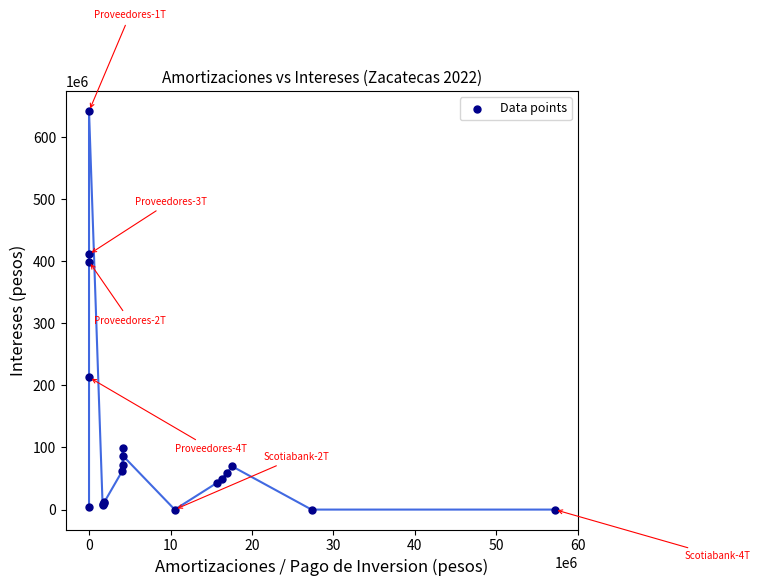

What Y value in the scatter plot is closest to 320827033?

399330245.6